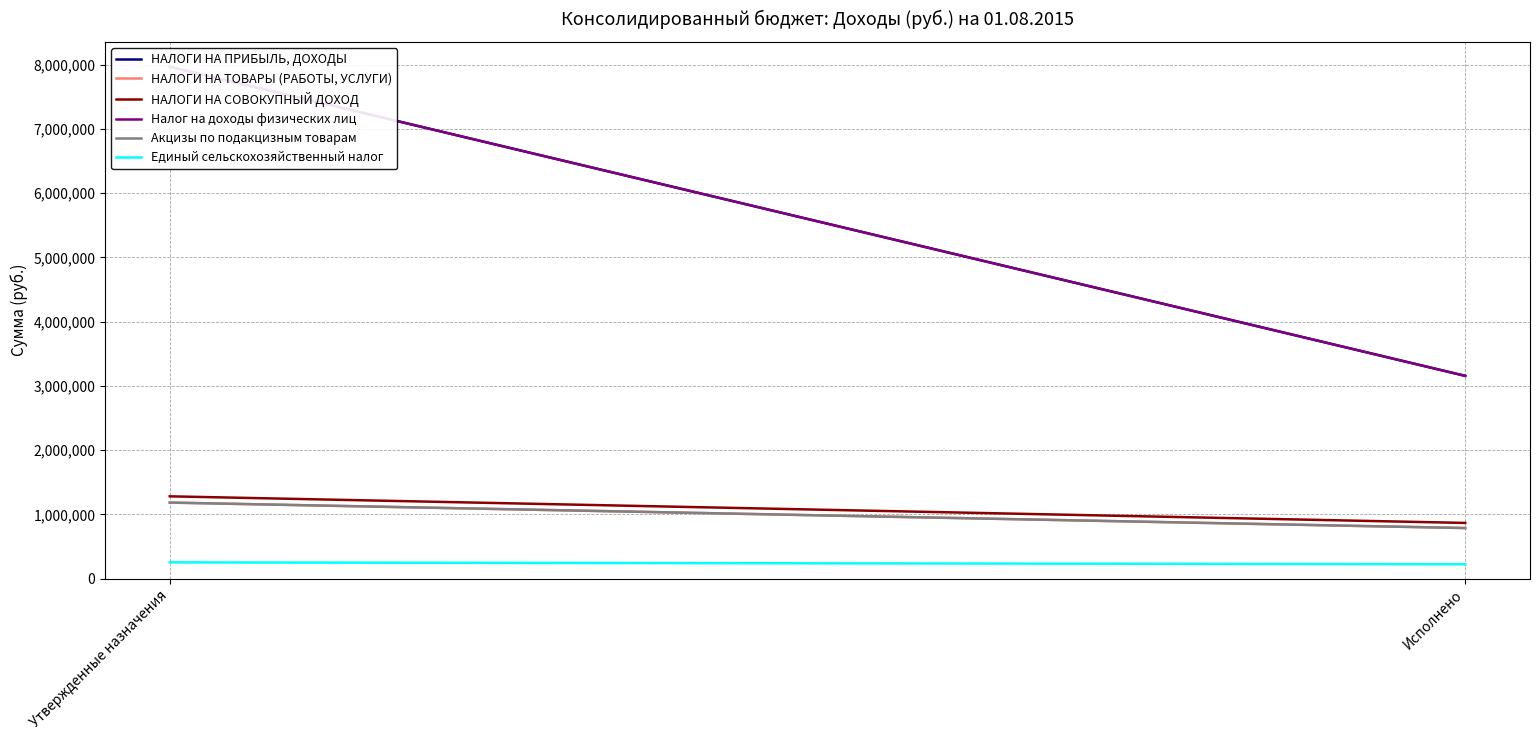

What is the label of the 2nd point from the right?

Утвержденные назначения